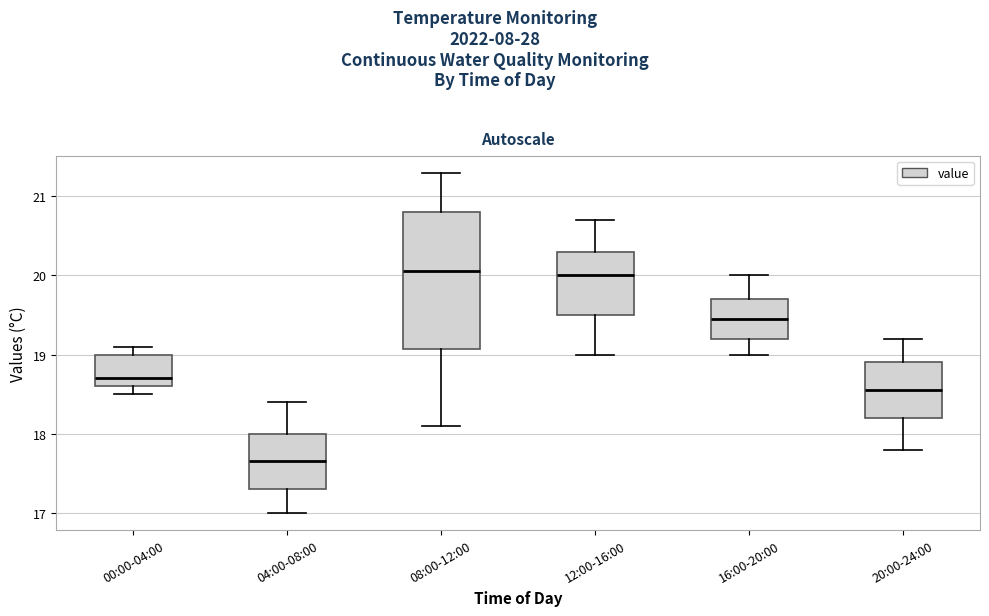

Reading left to right, transcribe this box plot: for each box, give where its median line is, the range the box spans, and where its two whiskers end, as read against the y-axis. The values are not printed on the chart, so give them approximately, as read against the axis.

00:00-04:00: median 18.7, box 18.6 to 19.0, whiskers 18.5 to 19.1
04:00-08:00: median 17.7, box 17.3 to 18.0, whiskers 17.0 to 18.4
08:00-12:00: median 20.1, box 19.1 to 20.8, whiskers 18.1 to 21.3
12:00-16:00: median 20.0, box 19.5 to 20.3, whiskers 19.0 to 20.7
16:00-20:00: median 19.5, box 19.2 to 19.7, whiskers 19.0 to 20.0
20:00-24:00: median 18.6, box 18.2 to 18.9, whiskers 17.8 to 19.2